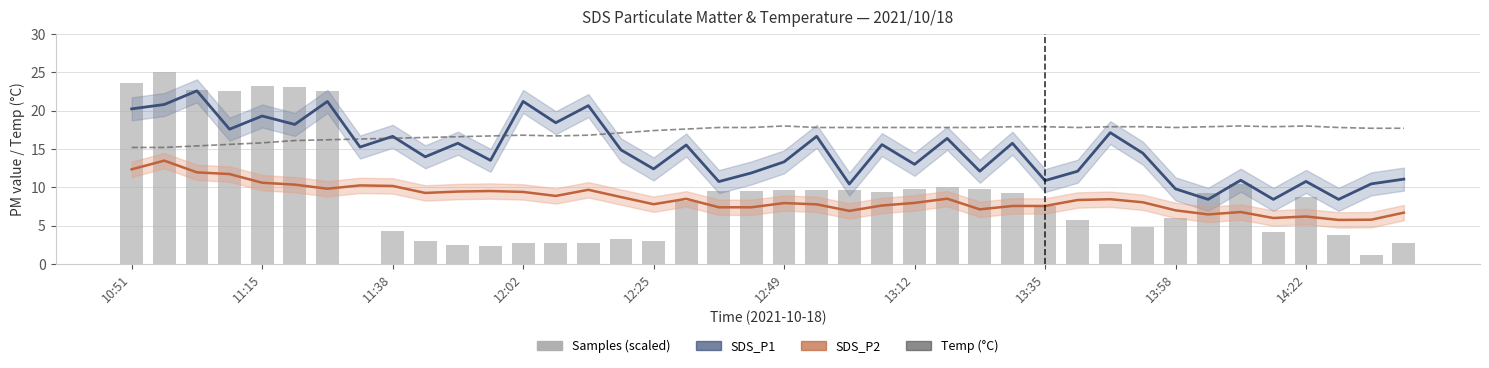

At 12:49, list the series in order from smallest to largest.

SDS_P2, Samples (scaled), SDS_P1, Temp (°C)